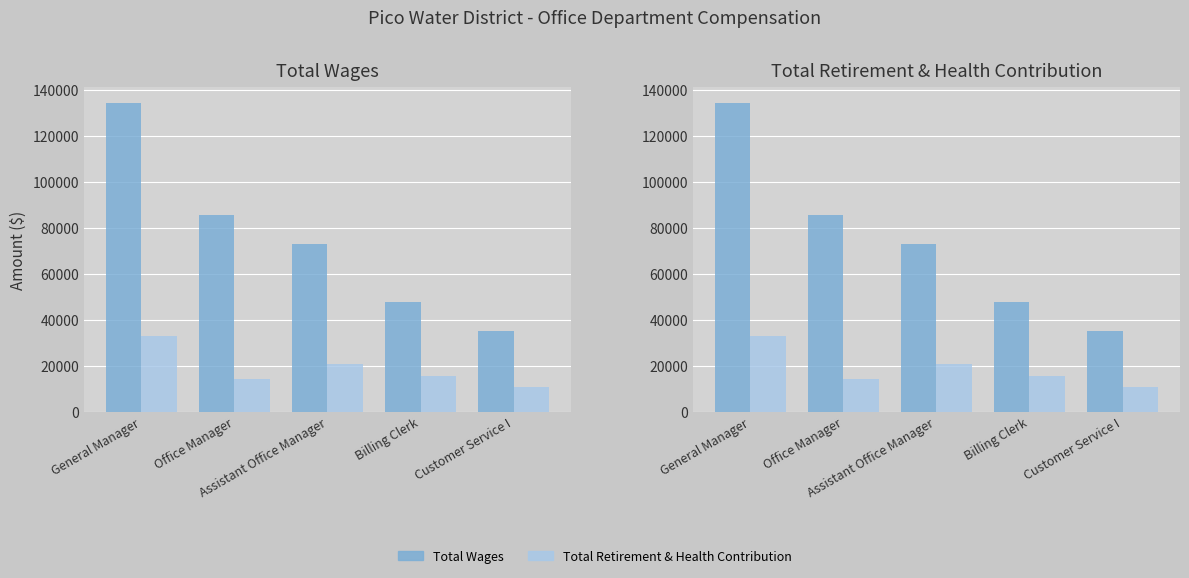

Reading left to right, transcribe all the data shown in this chart.

Total Wages: 134384	85666	72899	47795	35163
Total Retirement & Health Contribution: 32775	14202	20877	15624	10783